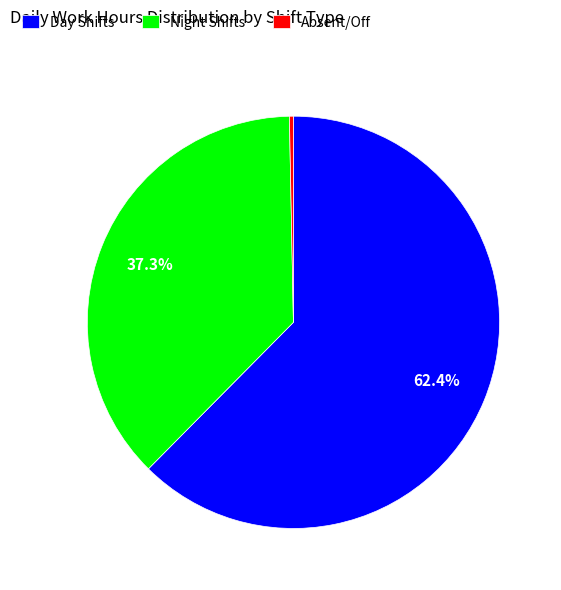

Which slice is the largest?

Day Shifts